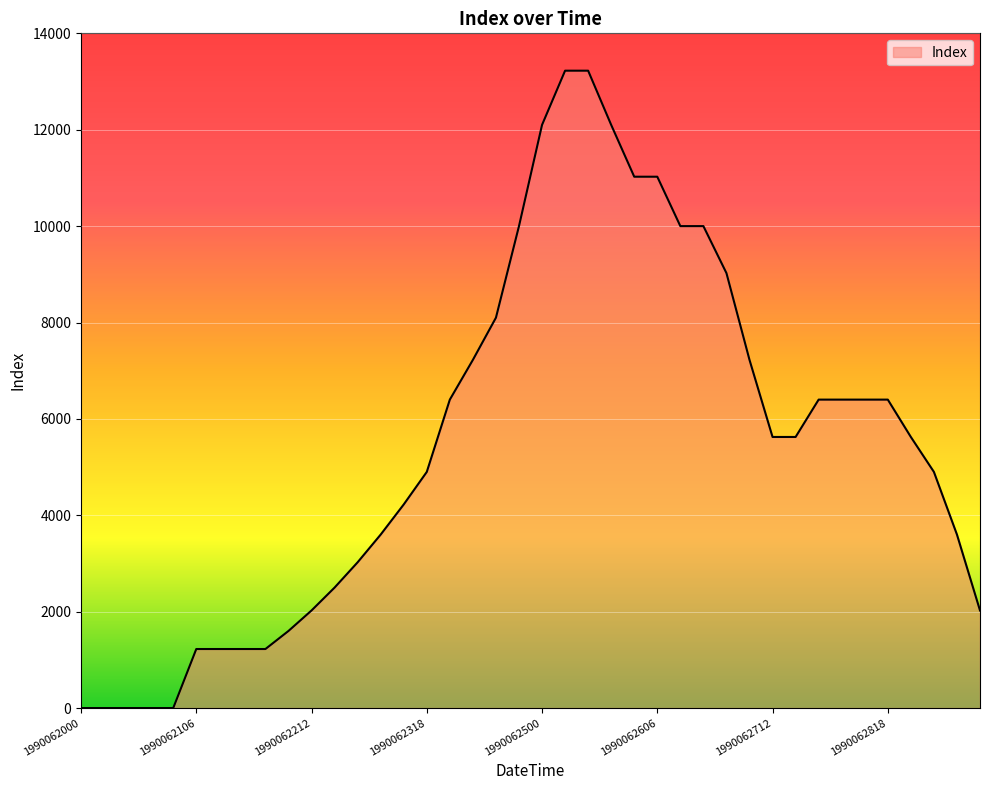

What is the difference between the maximum and minimum values?

13225